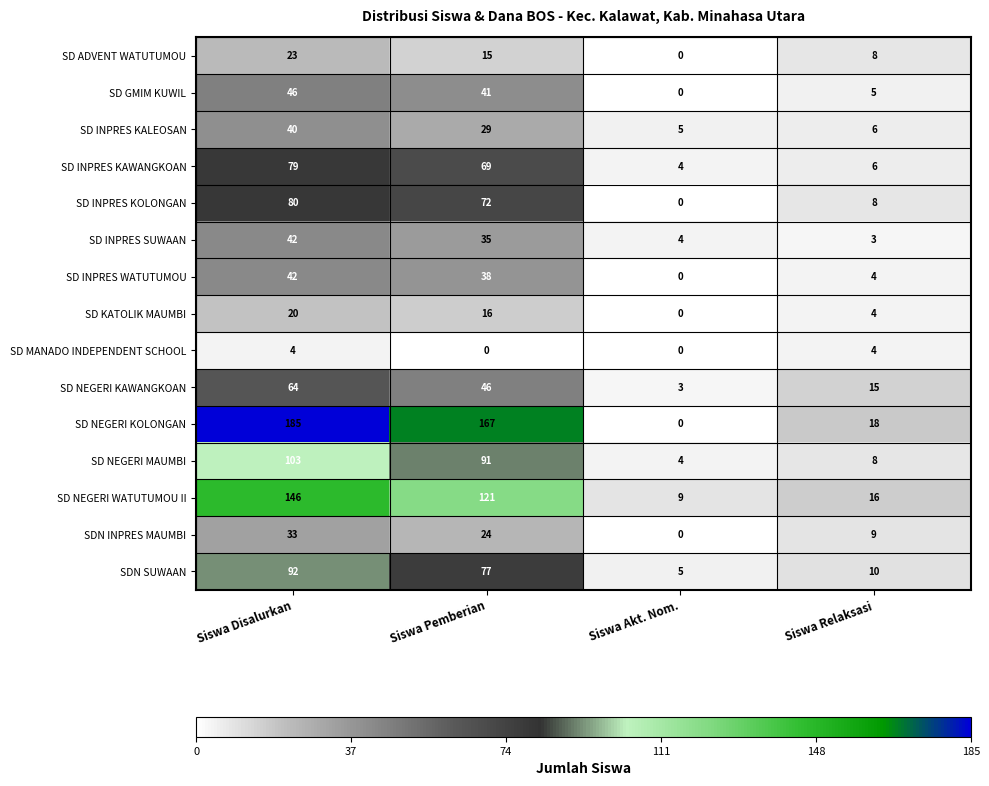

Rank the categories by SD NEGERI MAUMBI value from highest to lowest.

Siswa Disalurkan, Siswa Pemberian, Siswa Relaksasi, Siswa Akt. Nom.